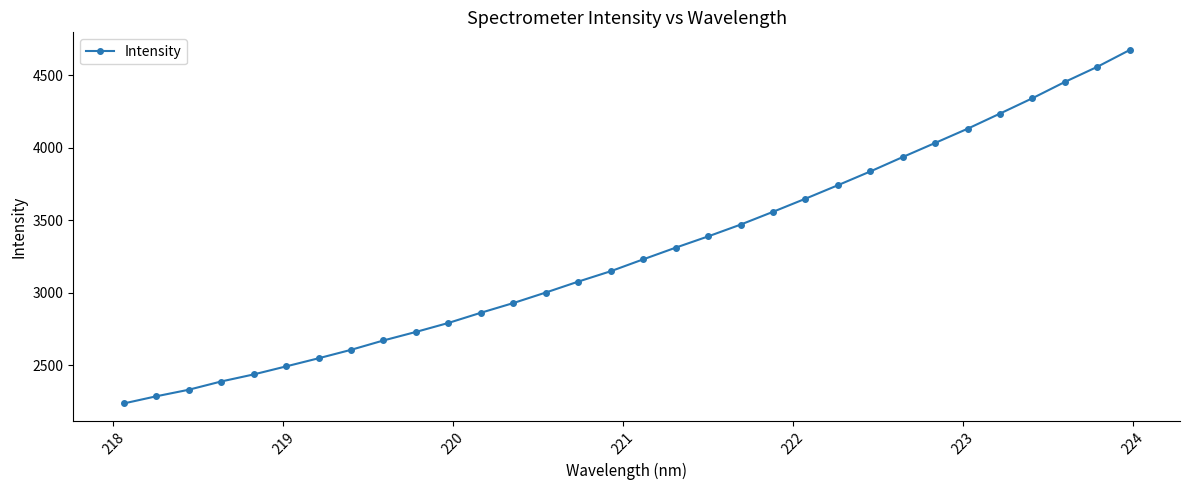

What is the difference between the maximum and minimum values?

2434.5